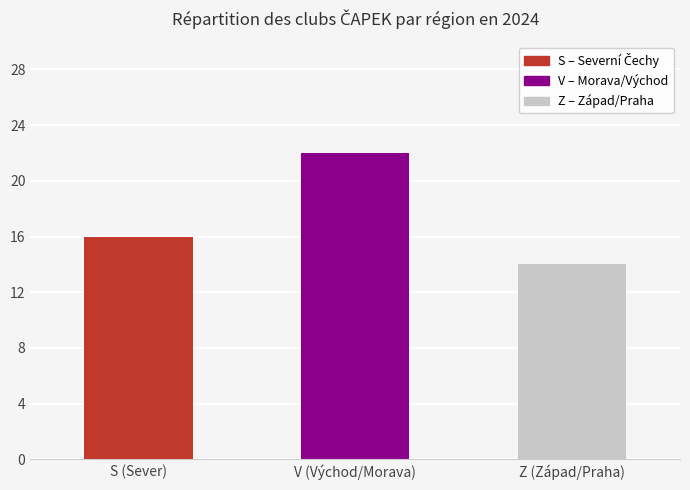

The chart shows a value of 37 at V. True or false?

False